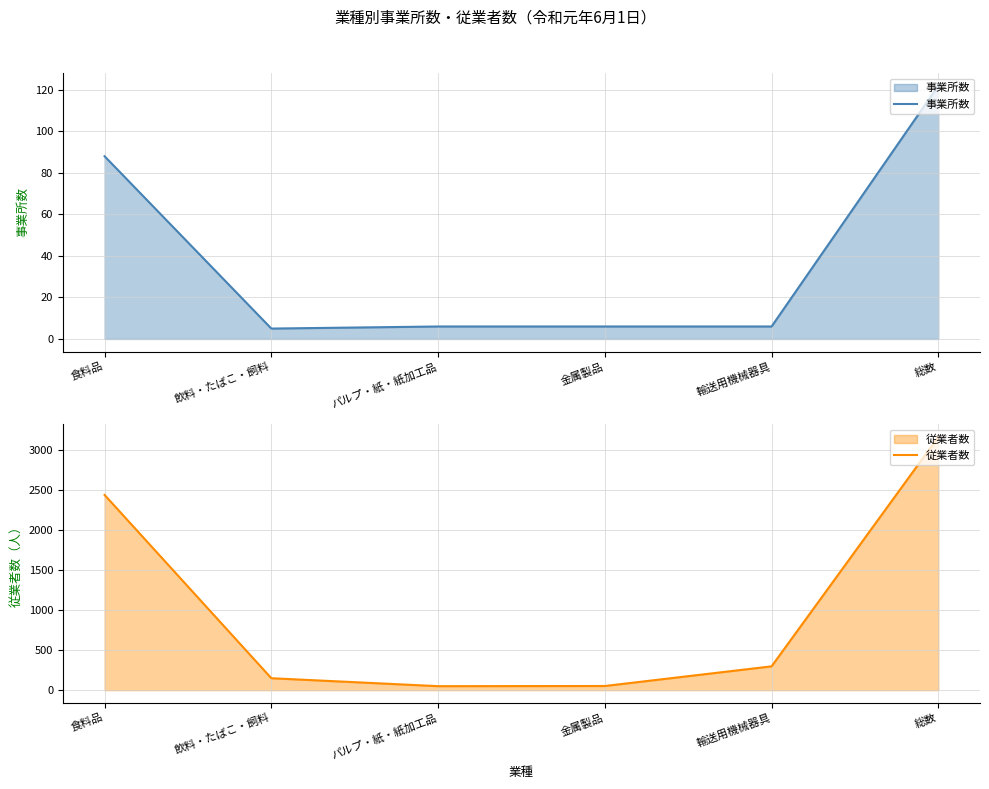

What is the difference between the highest and lowest values at 総数?

3036